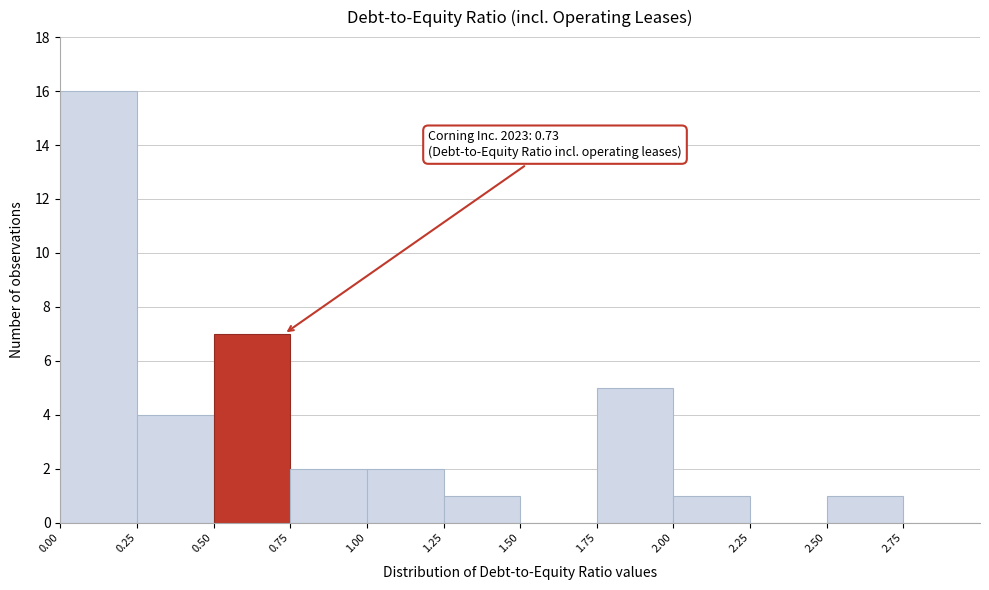

Over which range of the x-axis is the bar tallest?

0.00 to 0.25